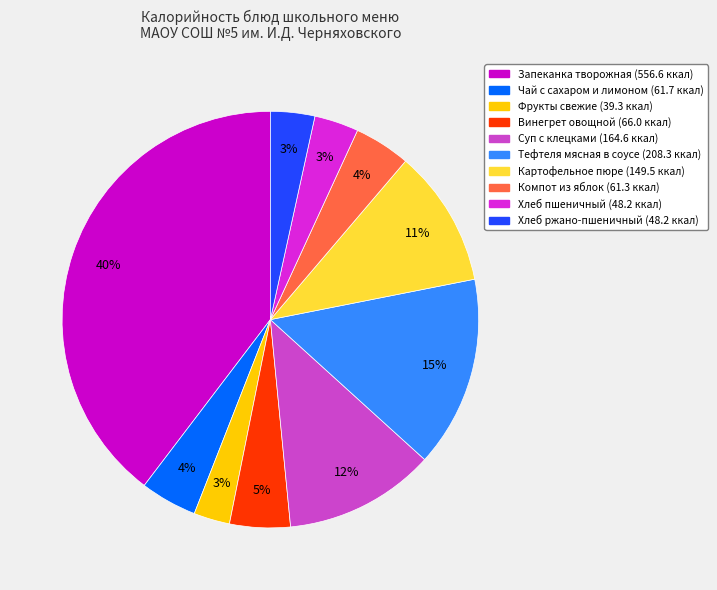

Is there any slice that represents more than half of the pie?

No